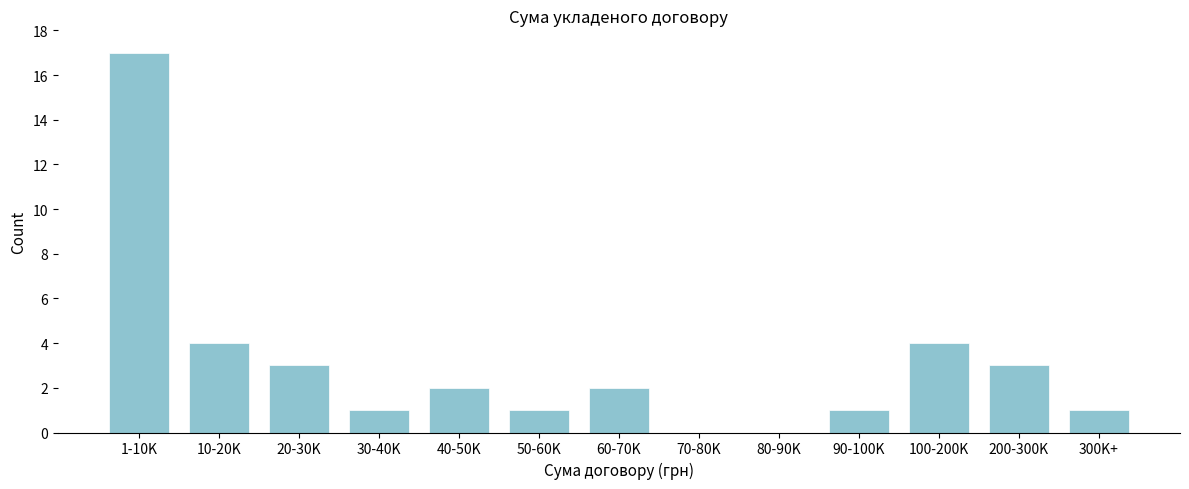

Reading right to left, transcribe all the data shown in this chart.

300K+=1	200-300K=3	100-200K=4	90-100K=1	80-90K=0	70-80K=0	60-70K=2	50-60K=1	40-50K=2	30-40K=1	20-30K=3	10-20K=4	1-10K=17